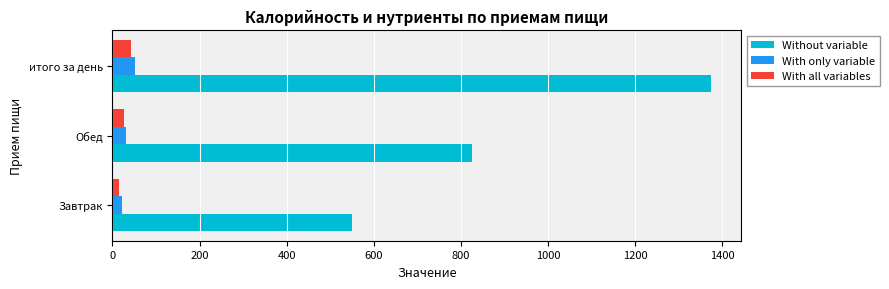

At which category is the sum across all series the highest?

итого за день